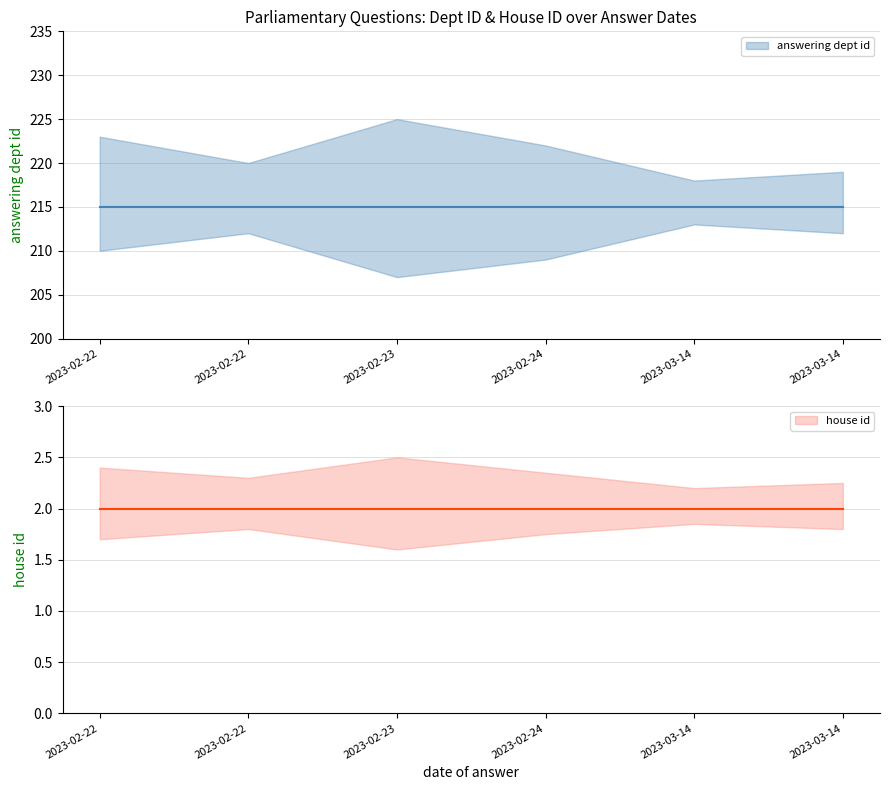

What is the approximate value of house id at 2023-02-22?

2